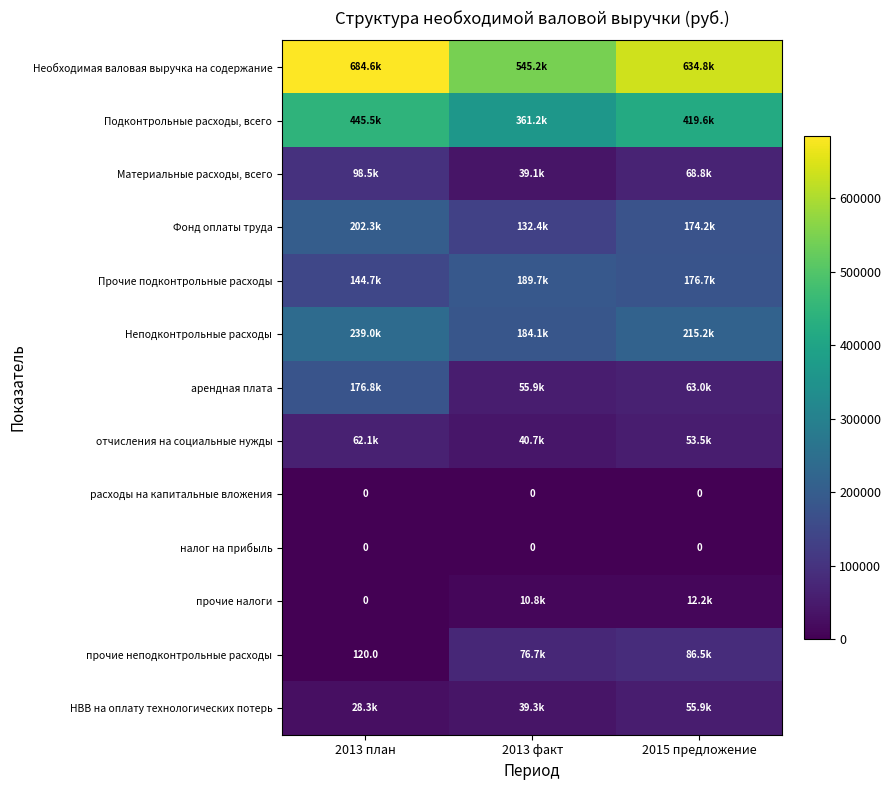

What is the sum of the НВВ на оплату технологических потерь values at 2013 план and 2013 факт?

67568.6